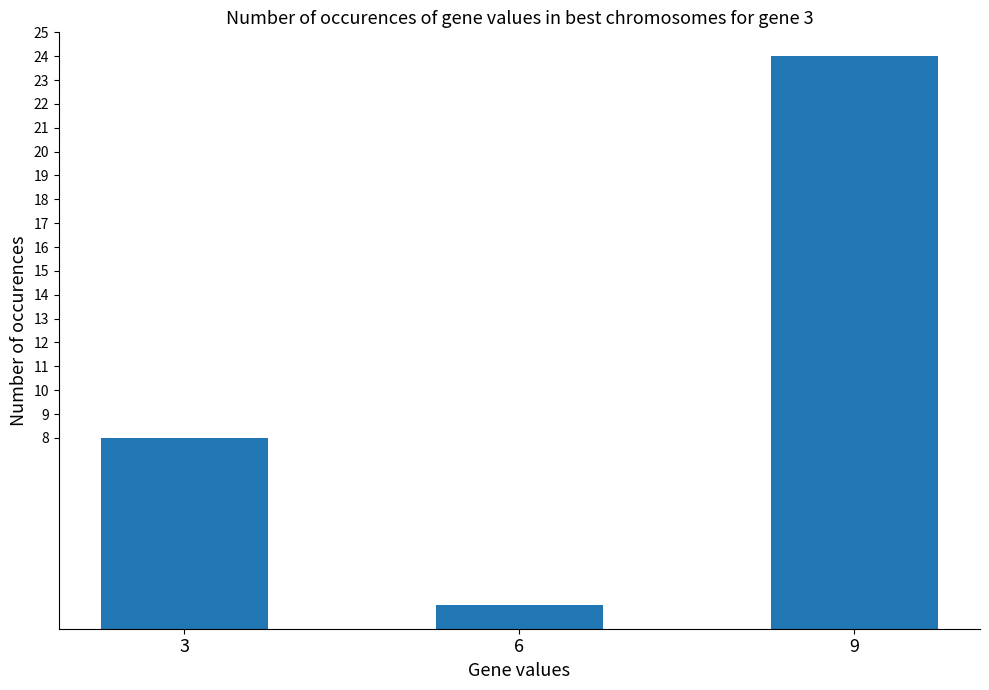

Is it true that the value at 6 is 1?

True